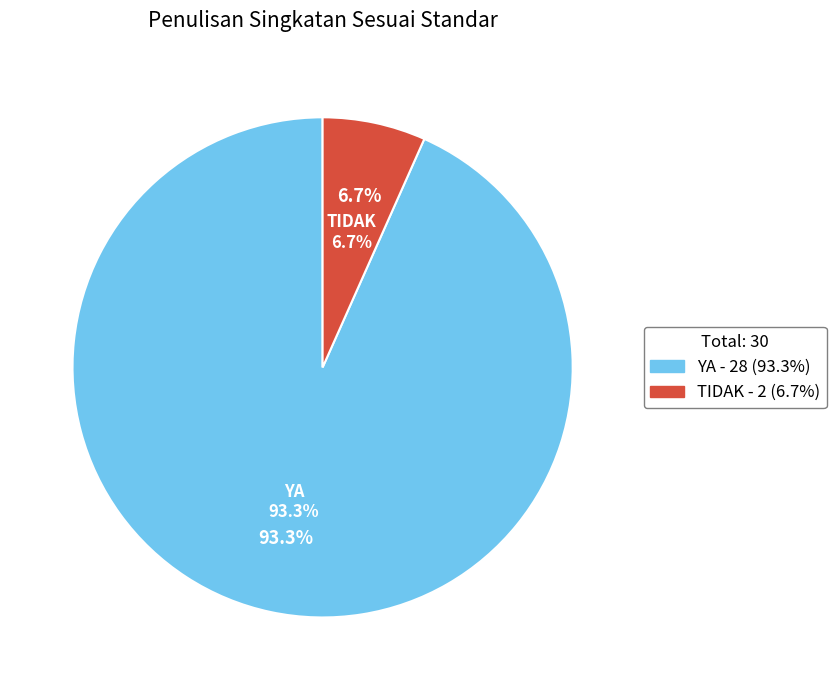

To the nearest percent, what is the average slice percentage?

50%